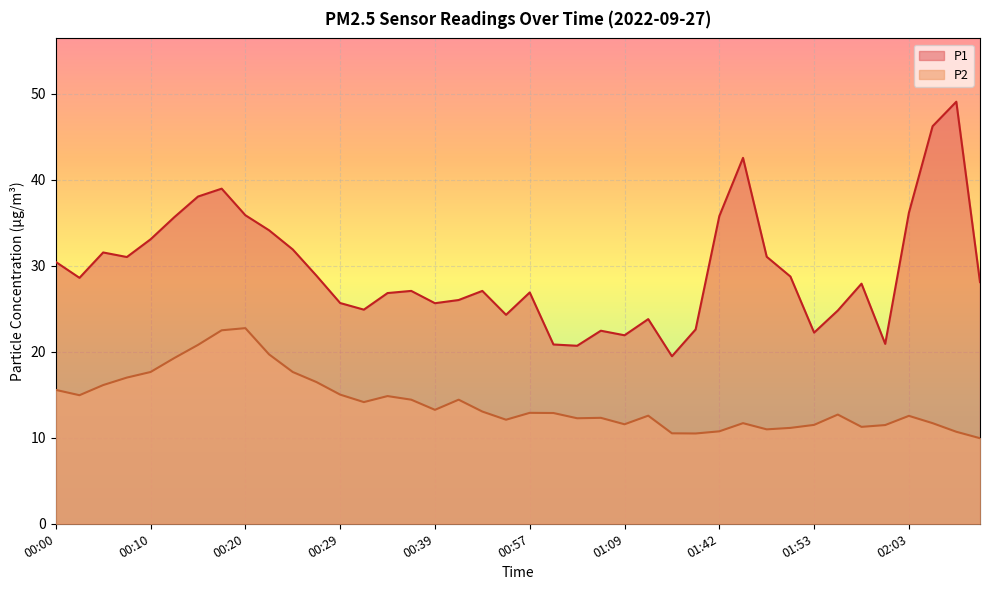

List the labels in order of P2 value, largest first.

00:20, 00:17, 00:15, 00:22, 00:12, 00:10, 00:24, 00:07, 00:27, 00:05, 00:00, 00:29, 00:02, 00:34, 00:37, 00:42, 00:32, 00:39, 00:52, 00:57, 01:01, 01:55, 01:14, 02:03, 01:06, 01:04, 00:54, 01:45, 02:05, 01:09, 01:53, 02:00, 01:58, 01:50, 01:47, 01:42, 02:08, 01:21, 01:34, 02:10